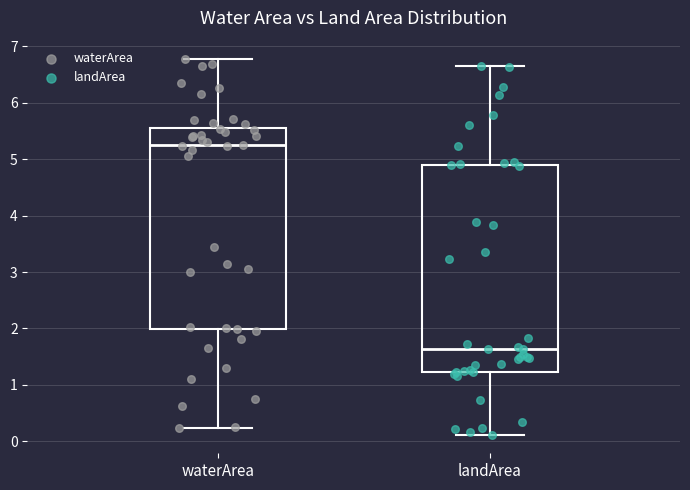

Where does the lower whisker of the box for landArea end on the y-axis? The values are not printed on the chart, so give them approximately, as read against the axis.

0.1